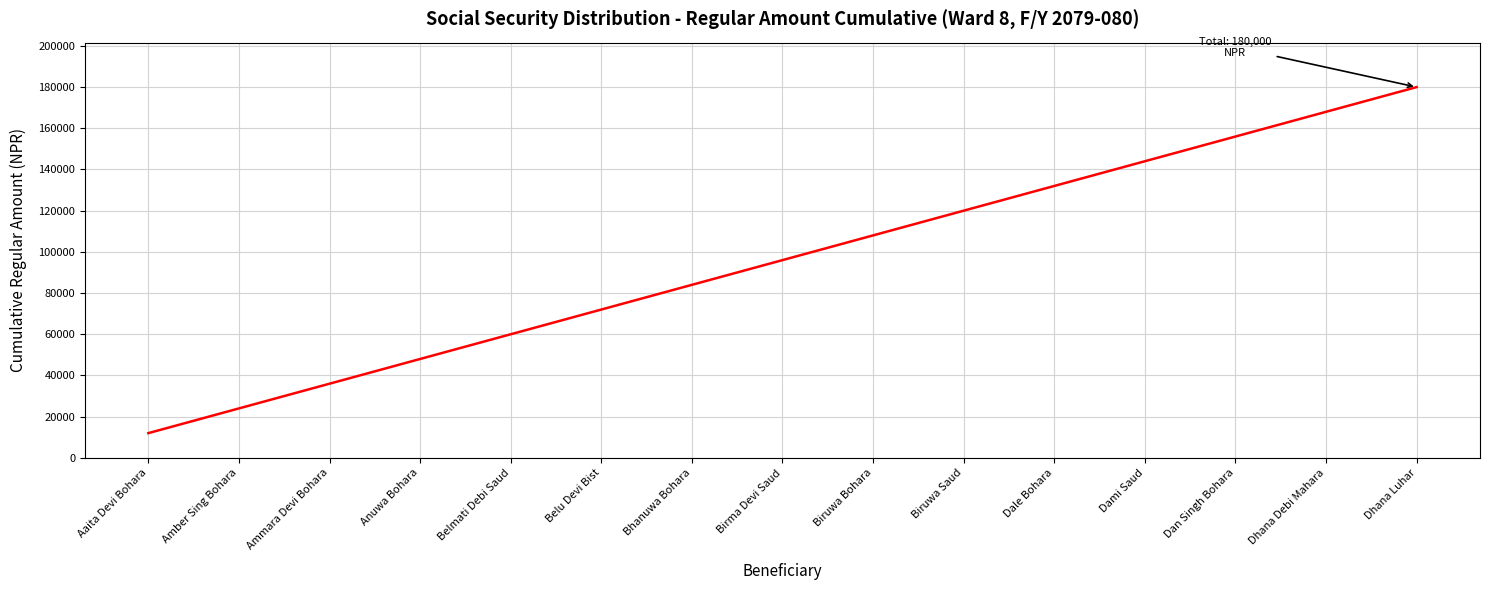

What value does the data have at Amber Sing Bohara, to the nearest 100?

24000